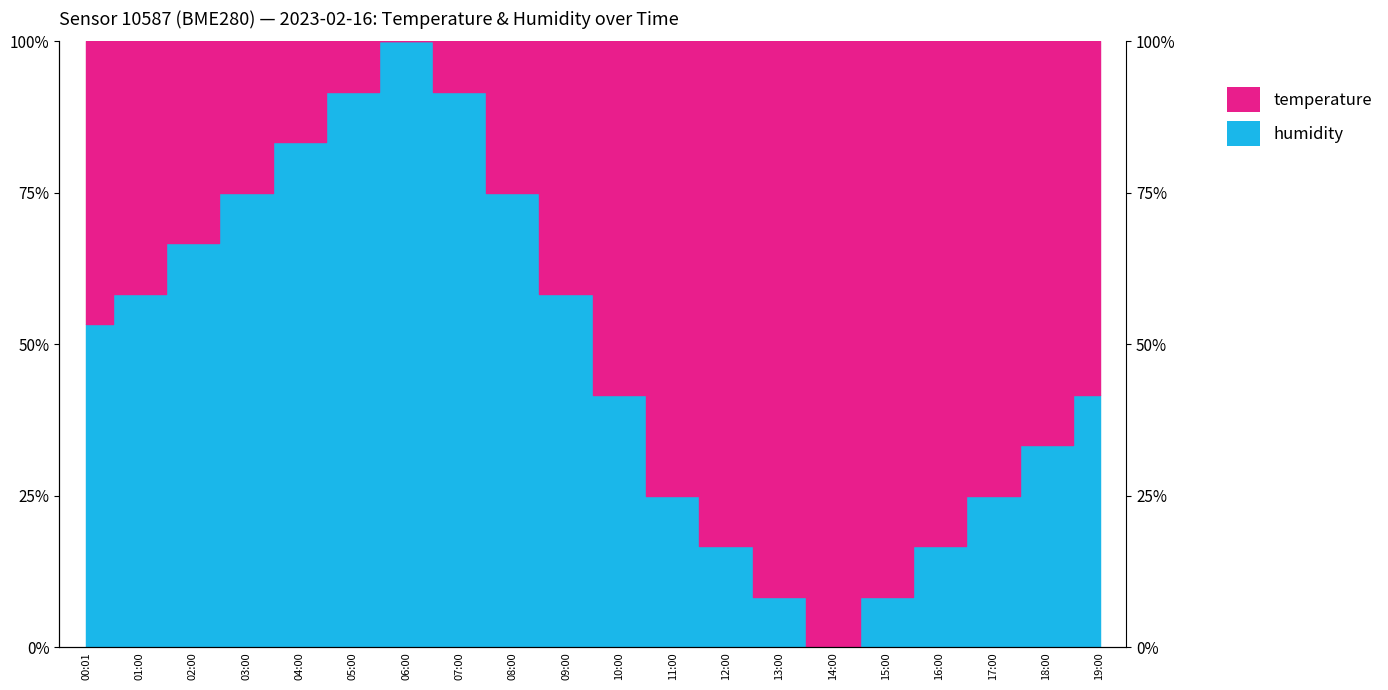

What is the difference between the maximum and minimum values in the humidity series?

100.0